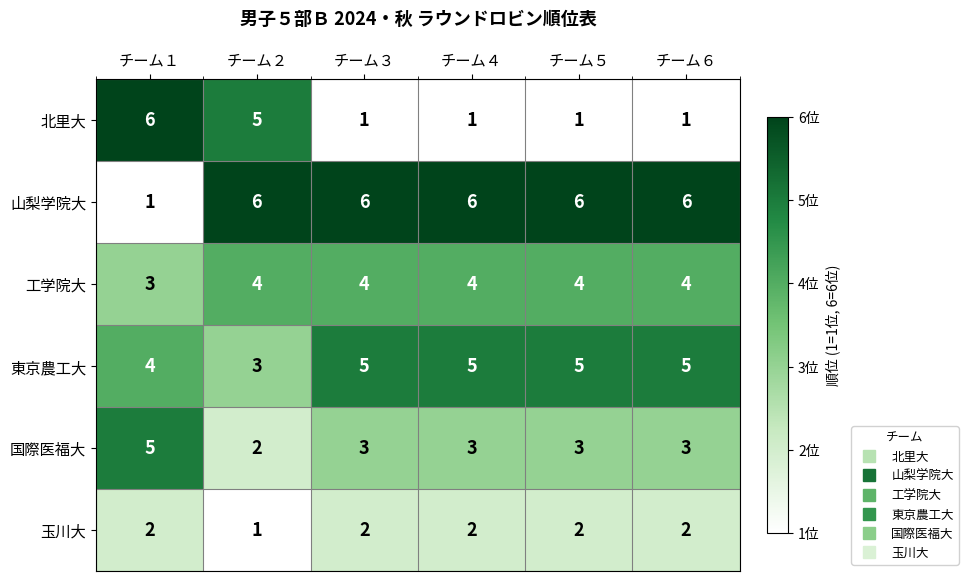

List the series in order of their overall mean, lowest first.

玉川大, 北里大, 国際医福大, 工学院大, 東京農工大, 山梨学院大